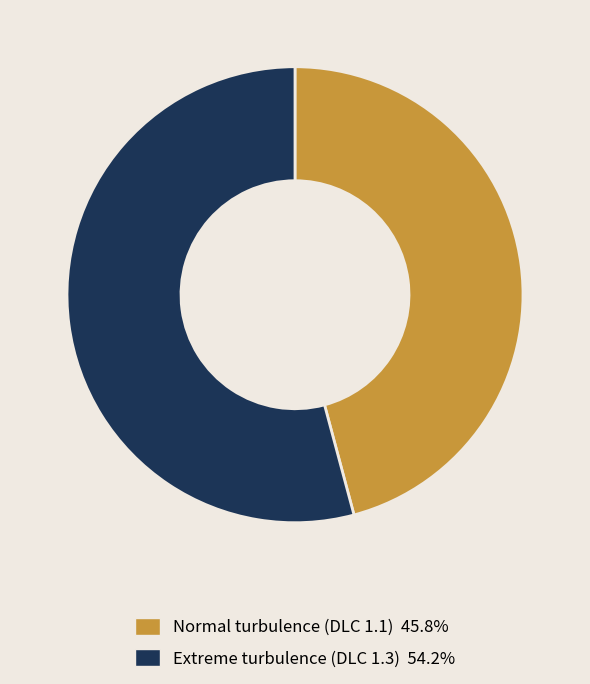

What is the ratio of the value at Normal turbulence (DLC 1.1) 45.8% to the value at Extreme turbulence (DLC 1.3) 54.2%?

0.8